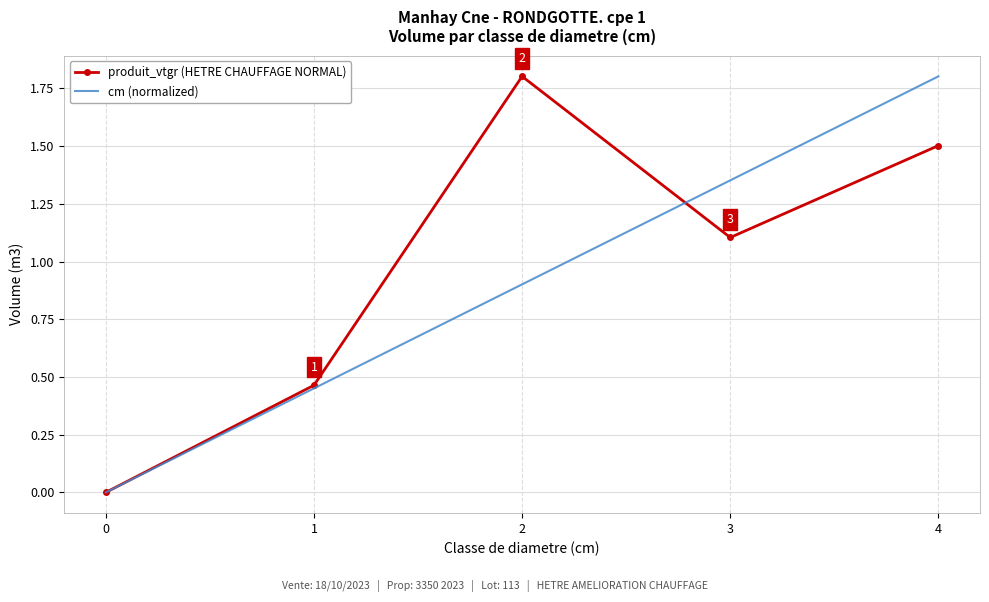

The produit_vtgr (HETRE CHAUFFAGE NORMAL) series shows 0.0 at 0. True or false?

True